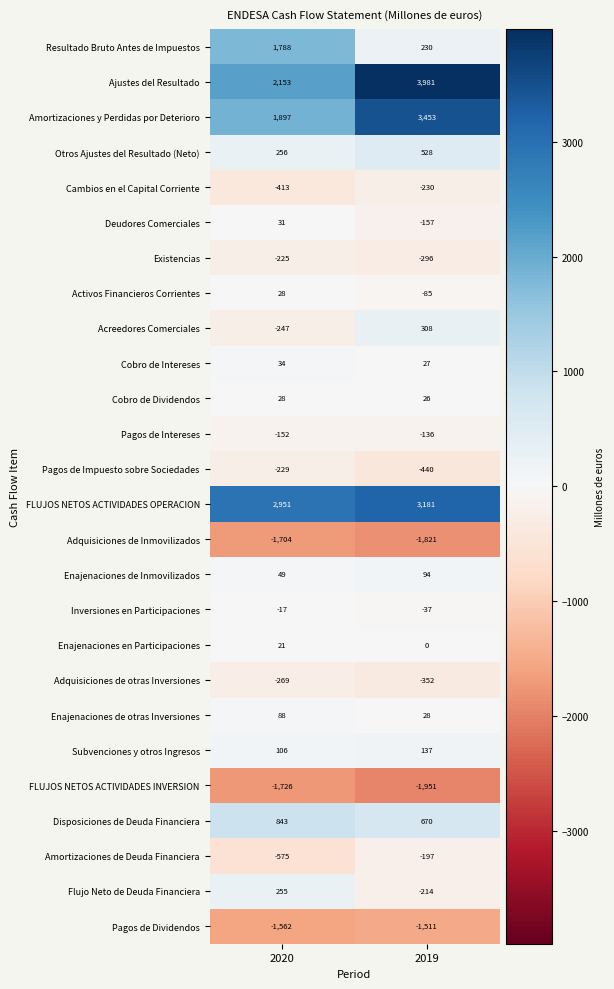

Between 2020 and 2019, which series saw the biggest shift?

Ajustes del Resultado